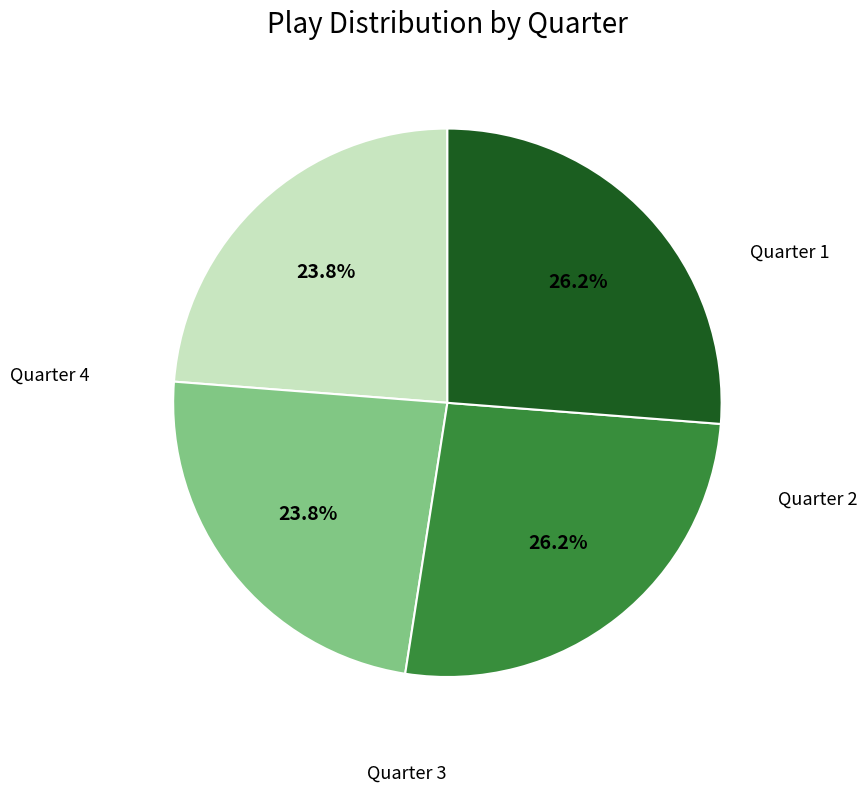

How many slices are in this pie chart?

4